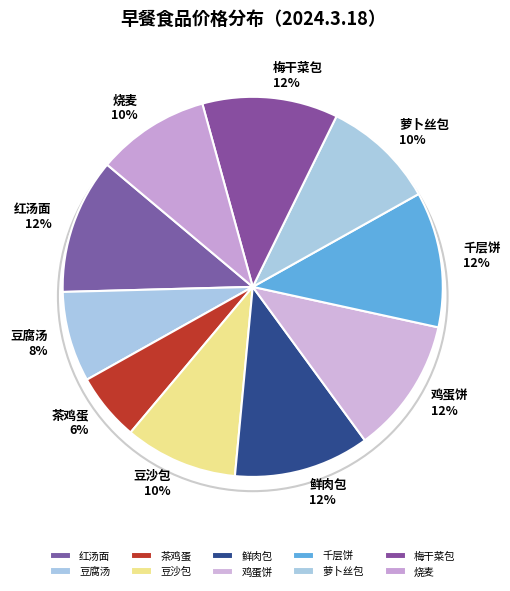

To the nearest percent, what percentage of the pie is 千层饼?

12%